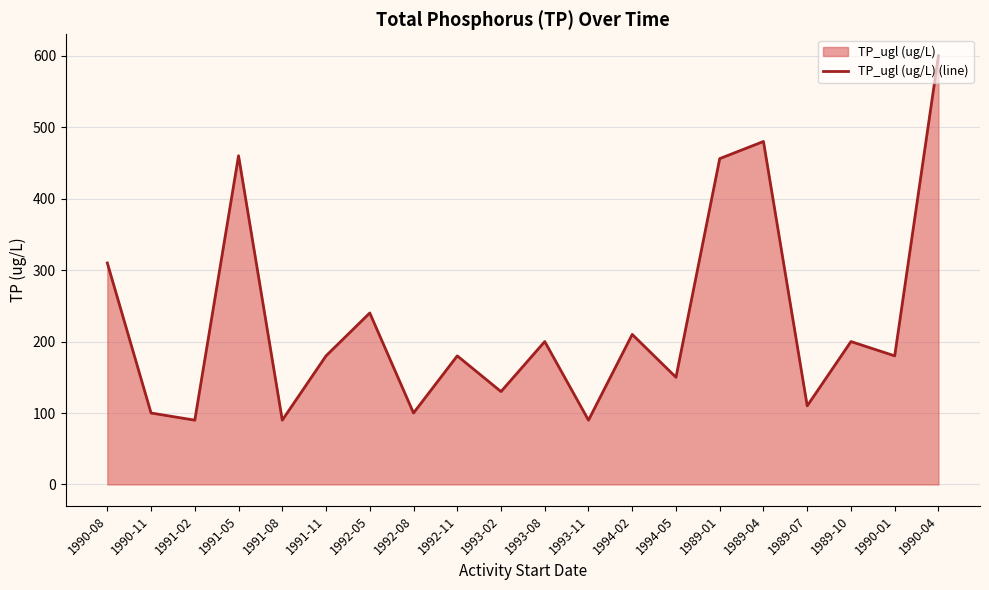

At which label is the value closest to 345?

1990-08